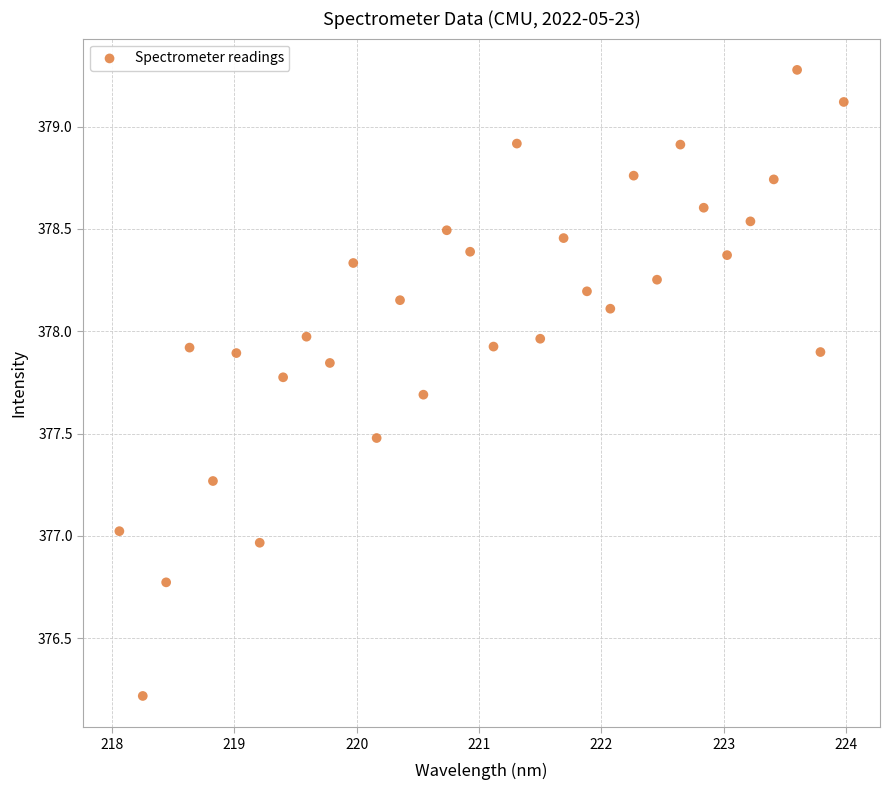

What is the range of Y values (max minus min)?

3.1